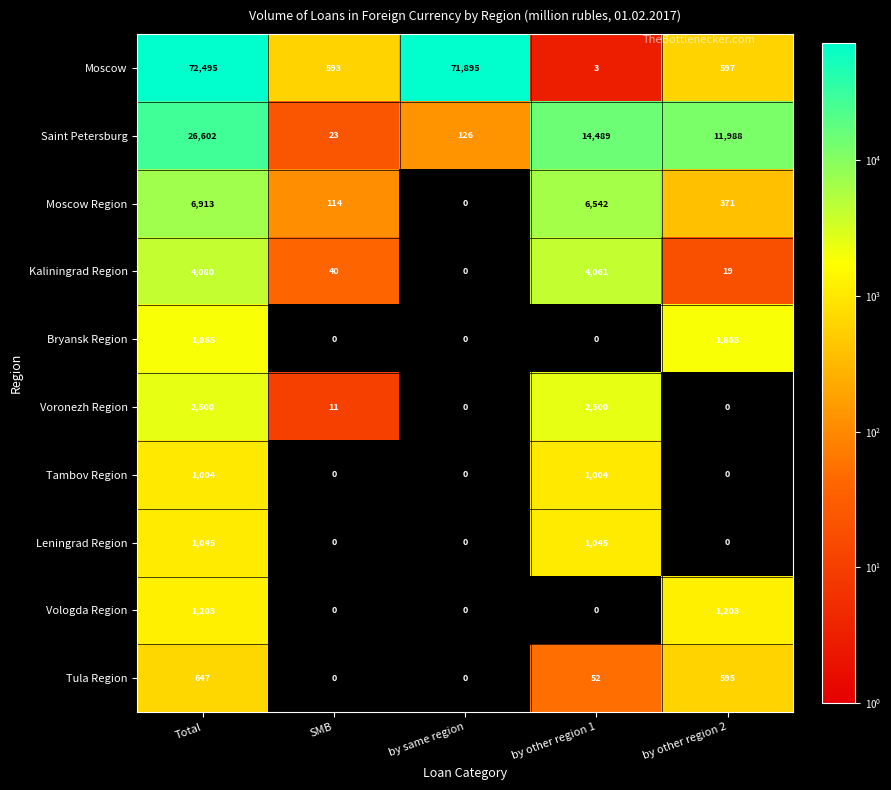

What is the greatest value displayed?

72495